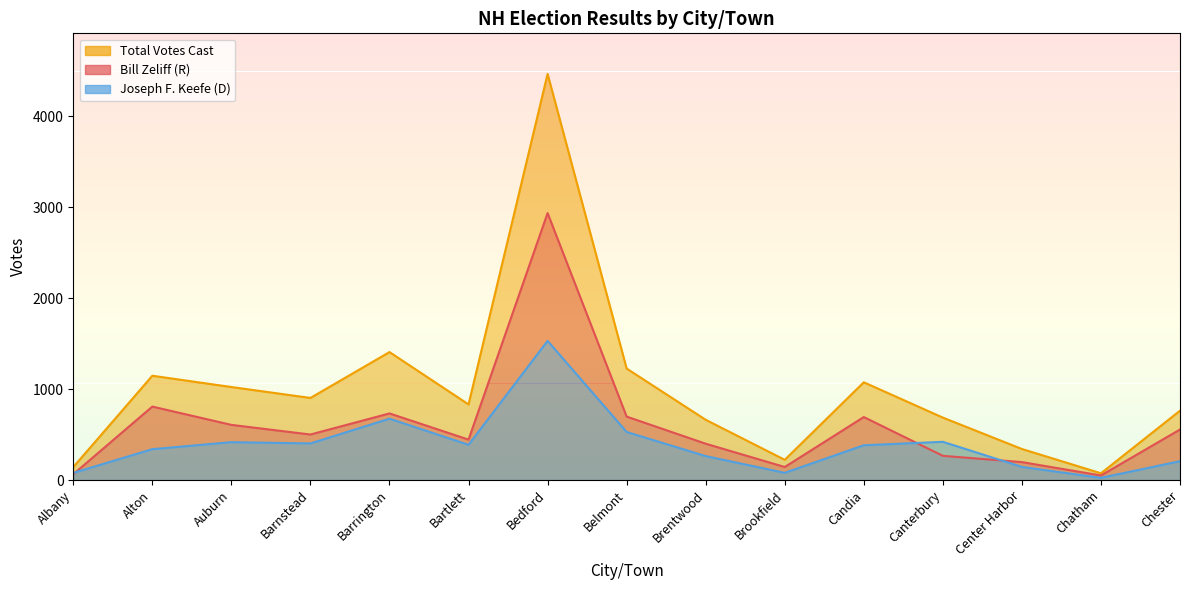

List the series in order of their overall mean, lowest first.

Joseph F. Keefe, Bill Zeliff, Total Votes Cast